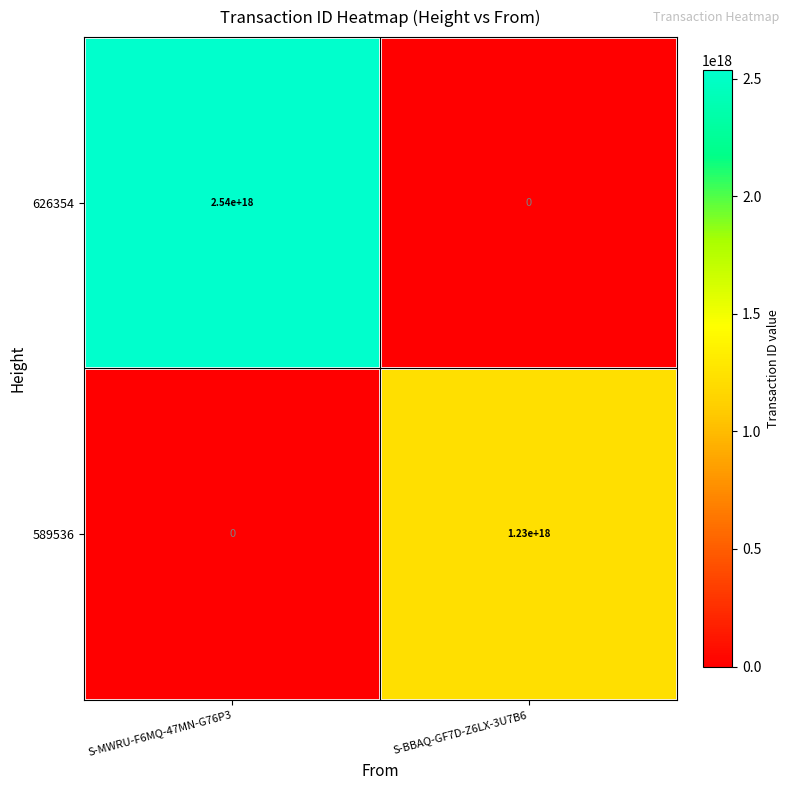

Which series has the largest total across all categories?

626354